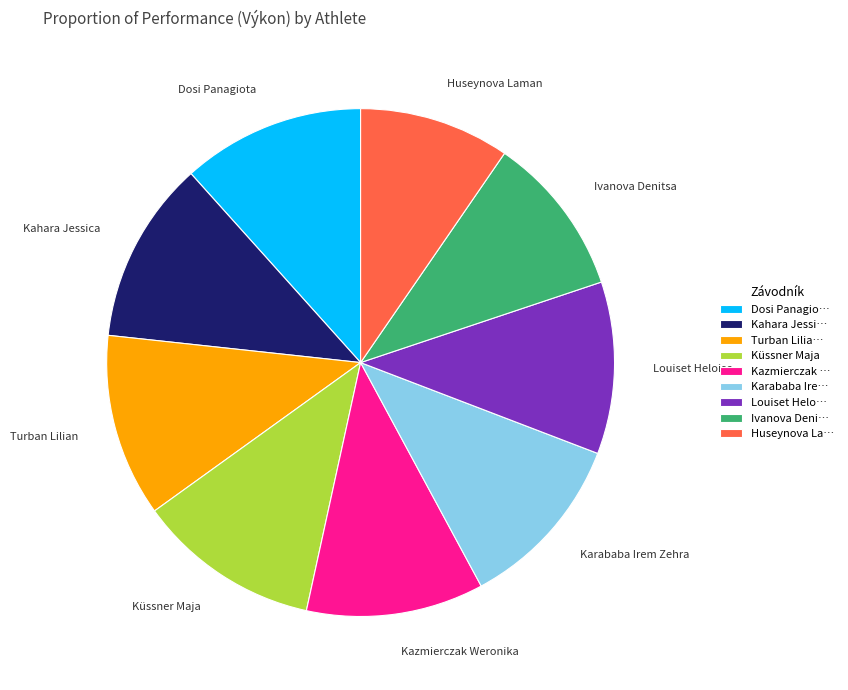

True or false: Karababa Ire… accounts for 1% of the total.

False